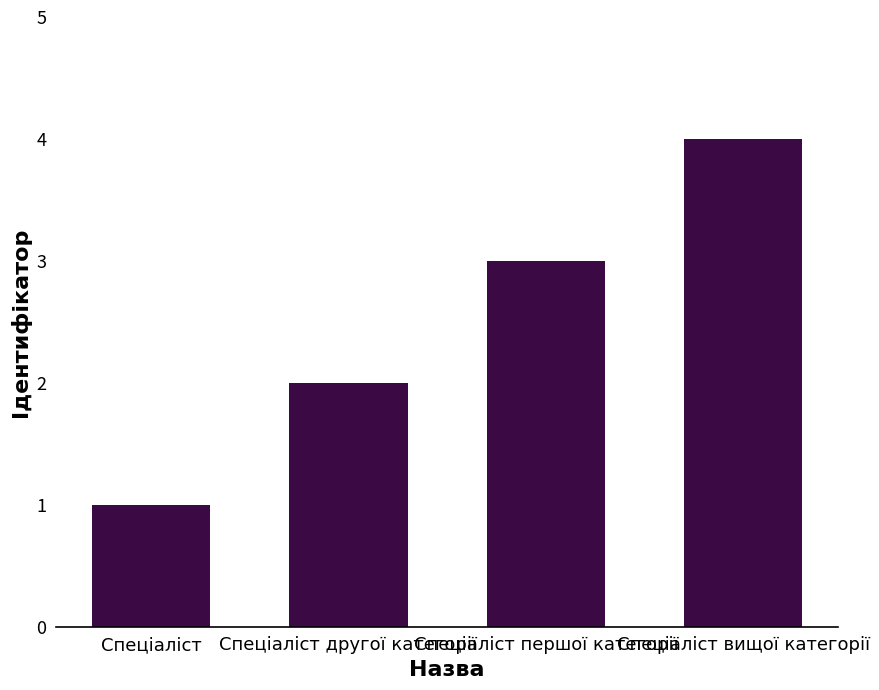

Does the chart contain stacked bars?

No